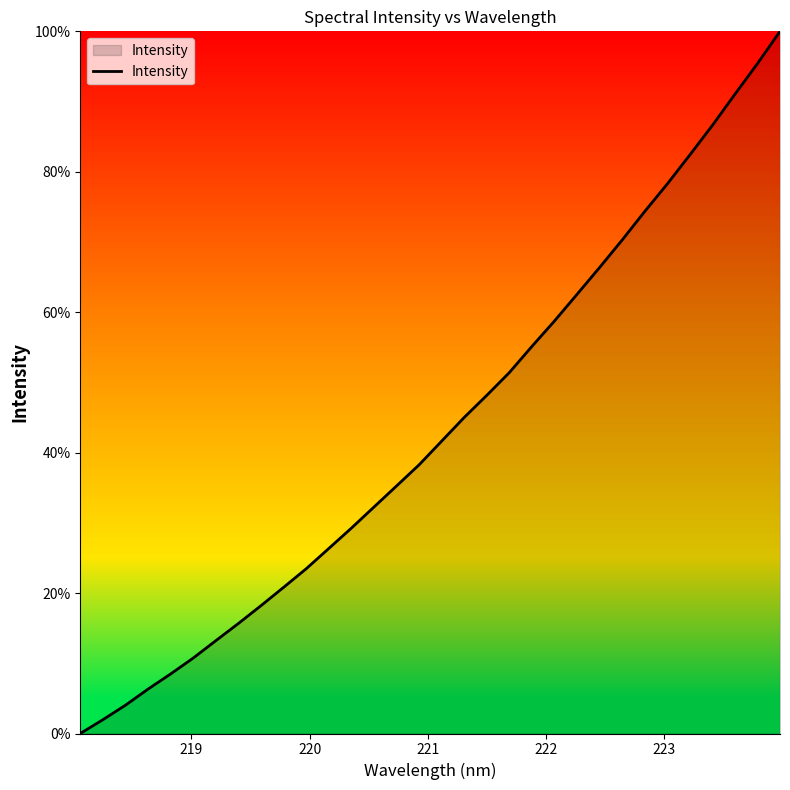

What is the difference between the maximum and minimum values?

100.0